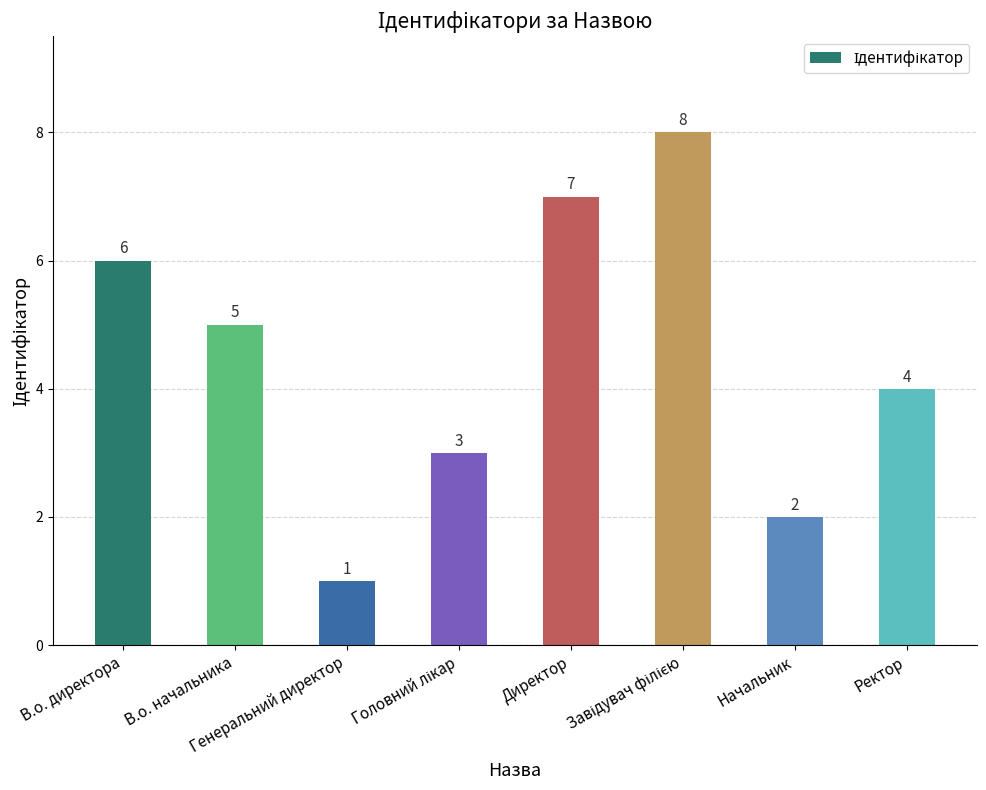

Count the values in the range 3 to 7.

5